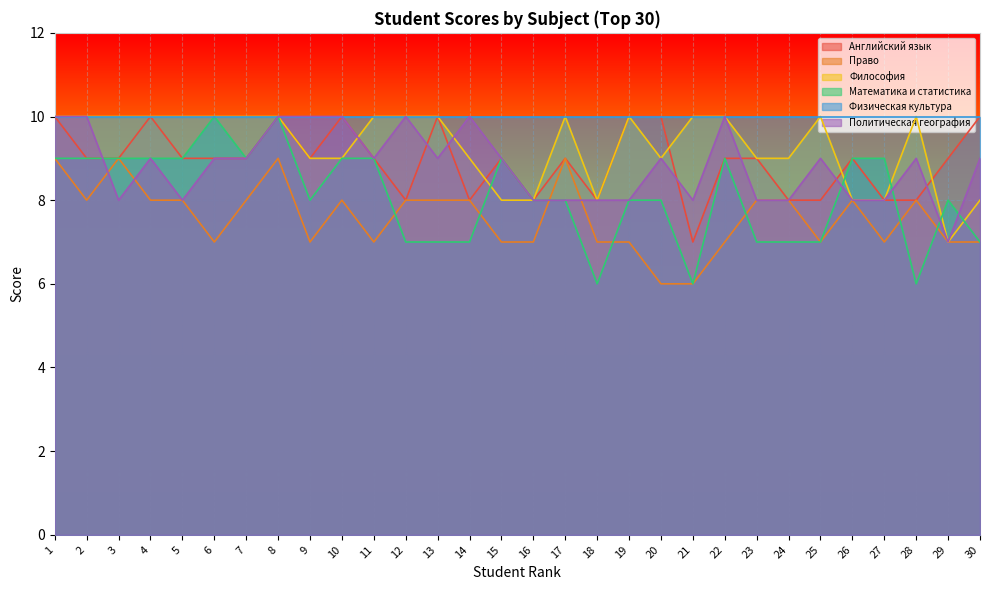

At which category does the chart reach its peak across all series?

1